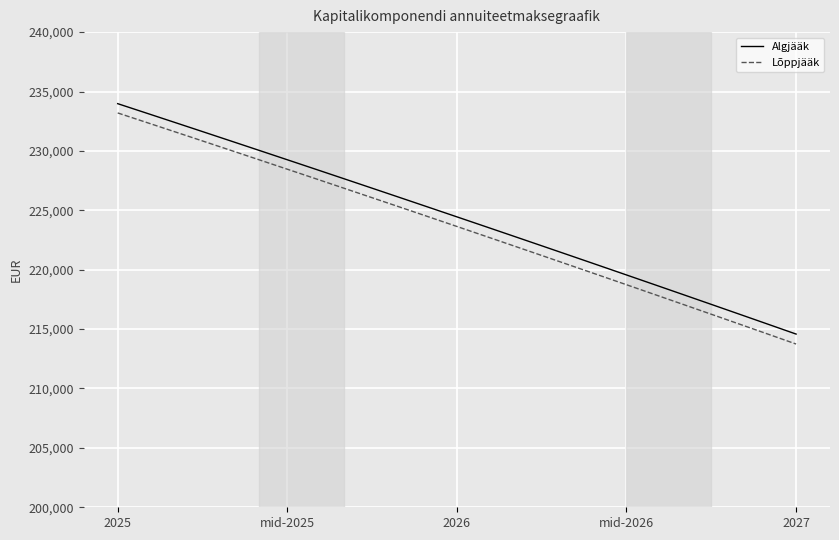

Reading right to left, list all the values displayed in this chart.

Algjääk: 214580.8	215416.4	216249.5	217080.2	217908.4	218734.3	219557.8	220378.8	221197.5	222013.8	222827.7	223639.3	224448.5	225255.3	226059.8	226862.0	227661.8	228459.3	229254.5	230047.3	230837.9	231626.2	232412.1	233195.8	233977.2
Lõppjääk: 213742.8	214580.8	215416.4	216249.5	217080.2	217908.4	218734.3	219557.8	220378.8	221197.5	222013.8	222827.7	223639.3	224448.5	225255.3	226059.8	226862.0	227661.8	228459.3	229254.5	230047.3	230837.9	231626.2	232412.1	233195.8